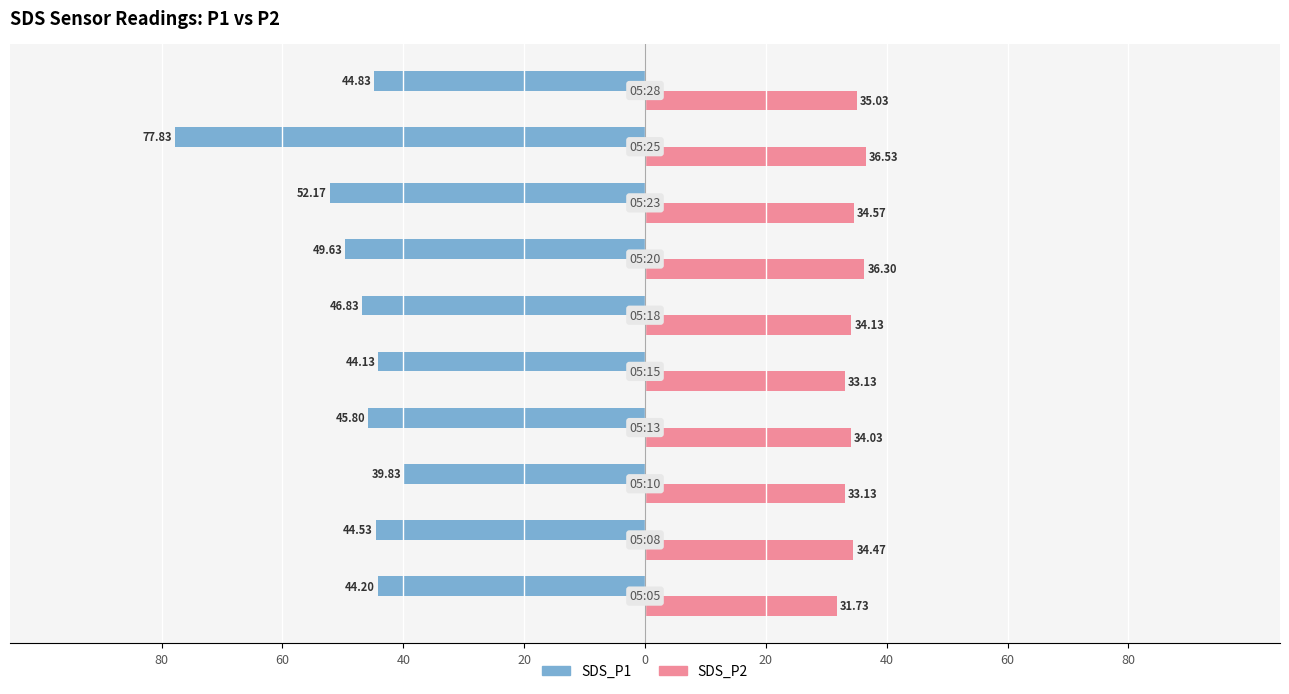

What are all the series names shown in the legend?

SDS_P1, SDS_P2